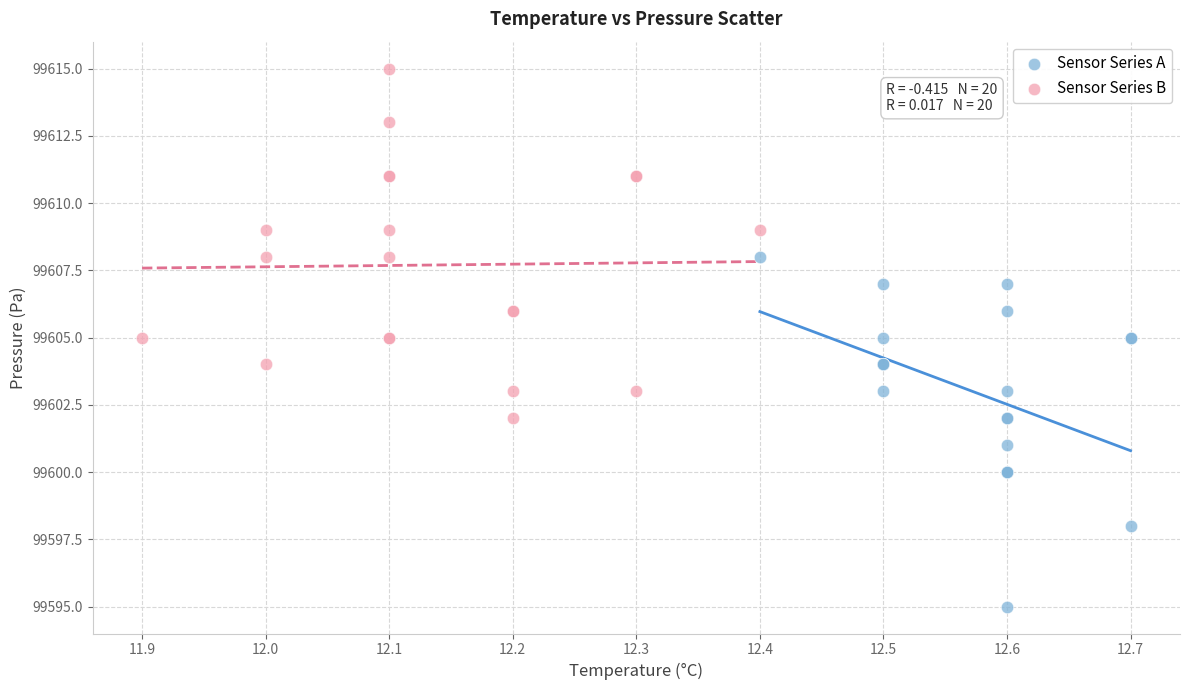

Which series reaches the maximum Y coordinate?

Sensor Series B